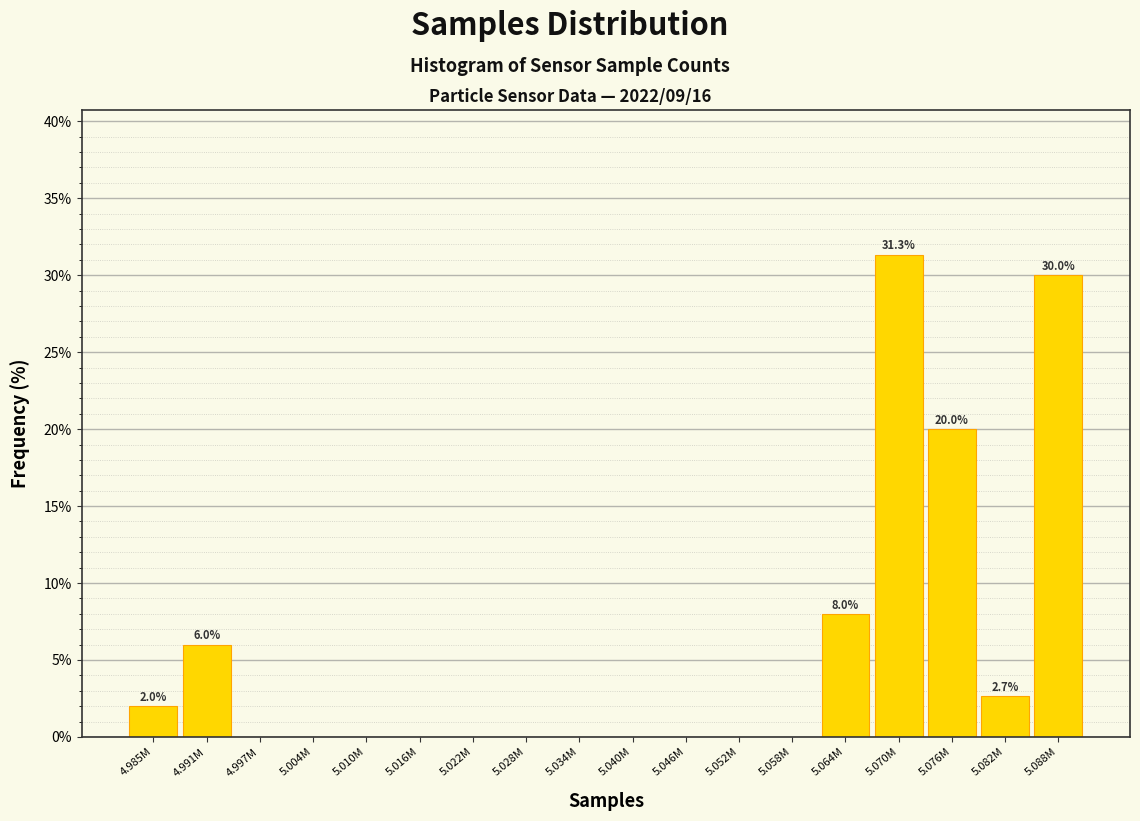

Approximately how many times larger is the value at 4.991M compared to 5.076M?

0.3